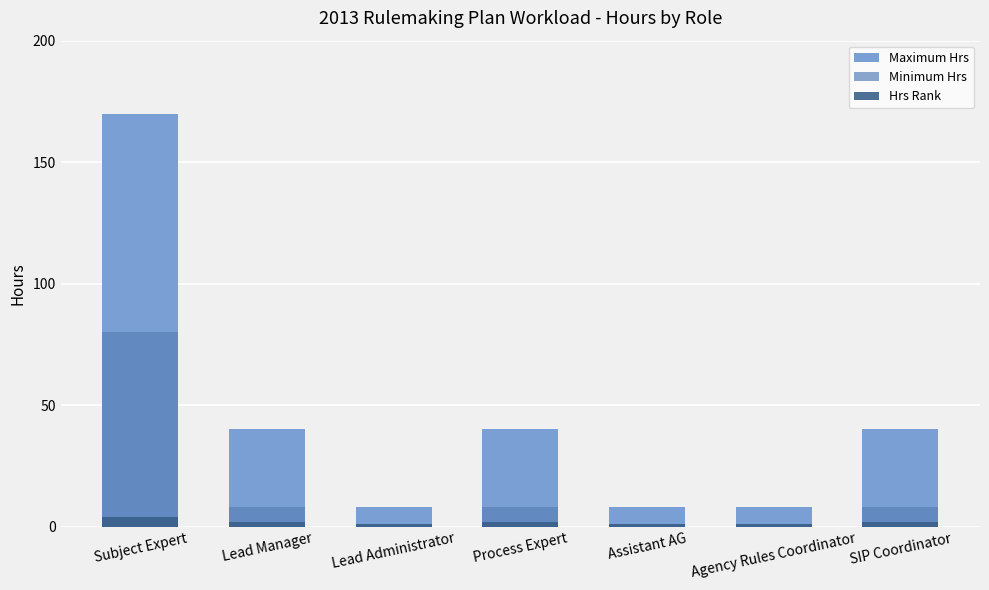

What is the sum of the Minimum Hrs values at SIP Coordinator and Subject Expert?

88